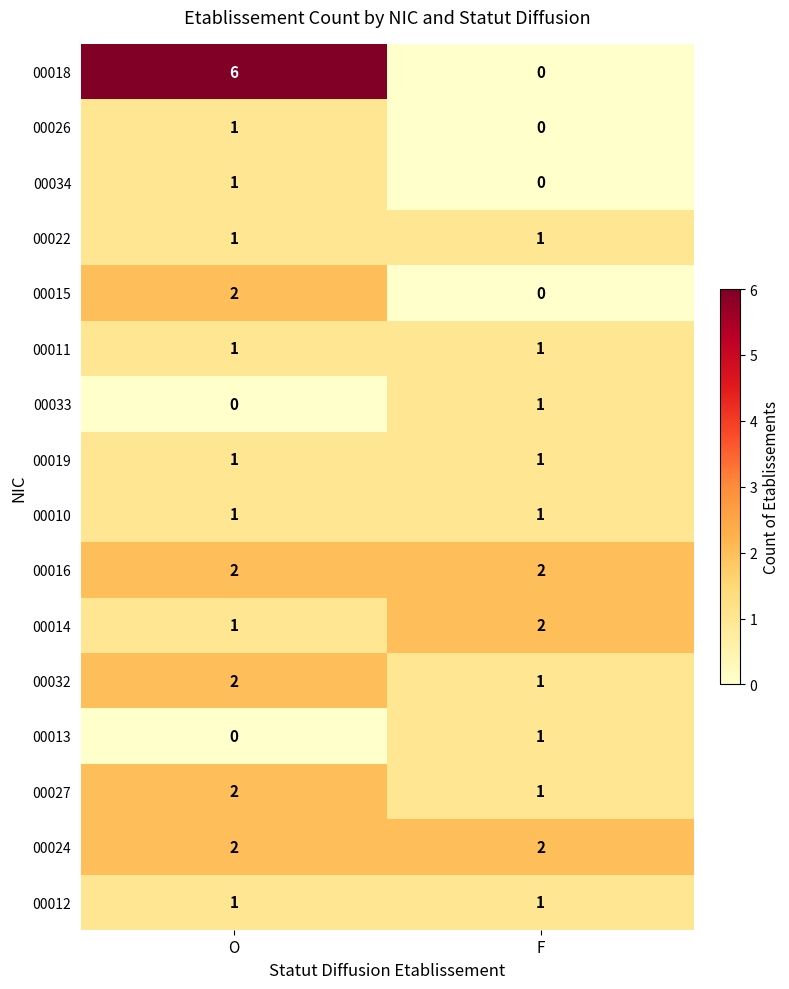

Where is 00027 nearest to the value 1?

F